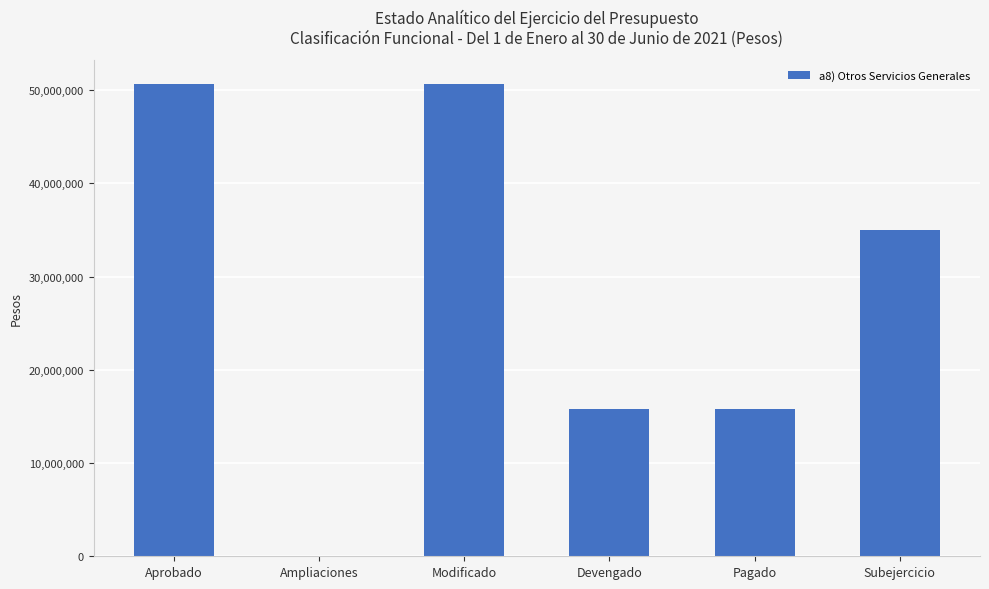

The chart shows a value of 75149707.1 at Modificado. True or false?

False